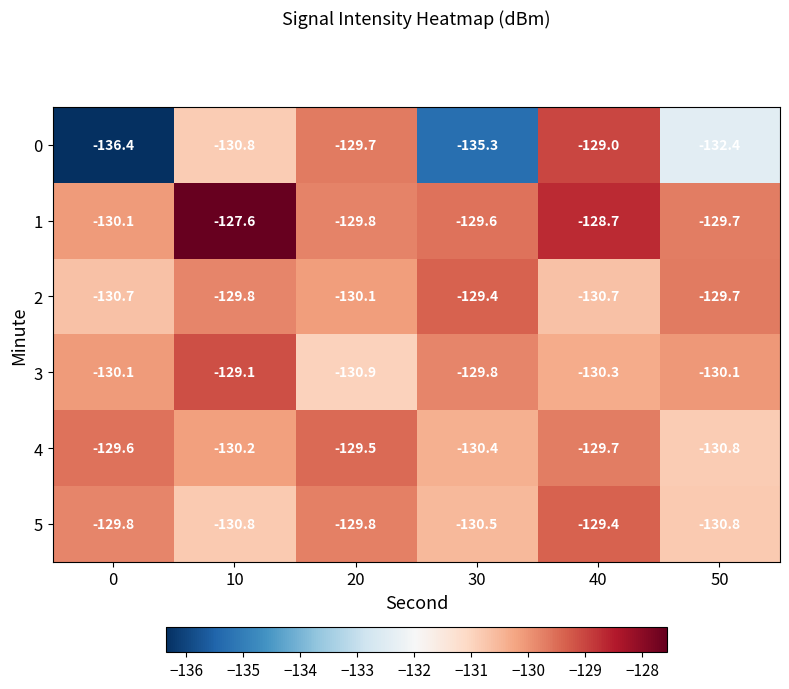

What value does the 2 series have at 40?

-130.7